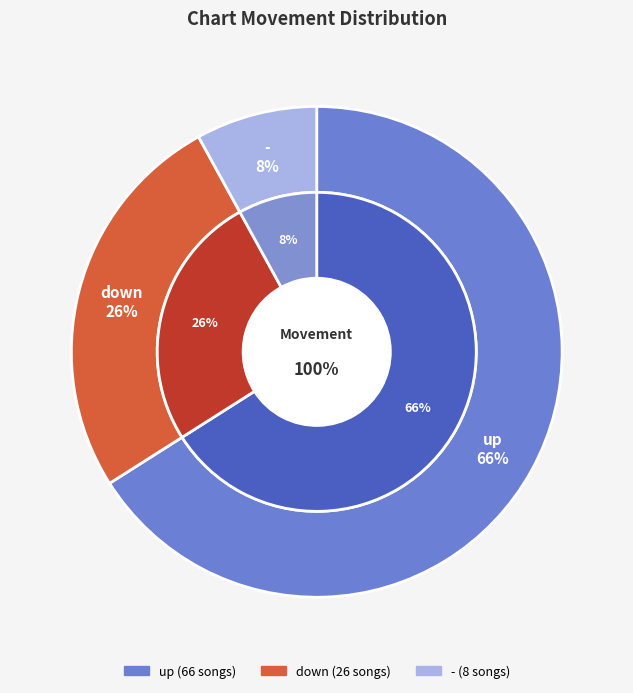

Rank the categories by value from highest to lowest.

up, down, -